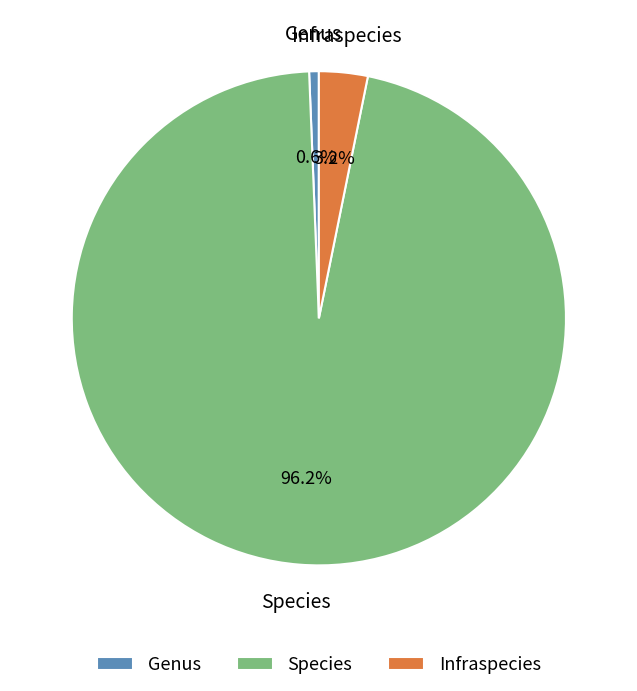

To the nearest percent, what is the difference between the Genus and Species slice percentages?

96%